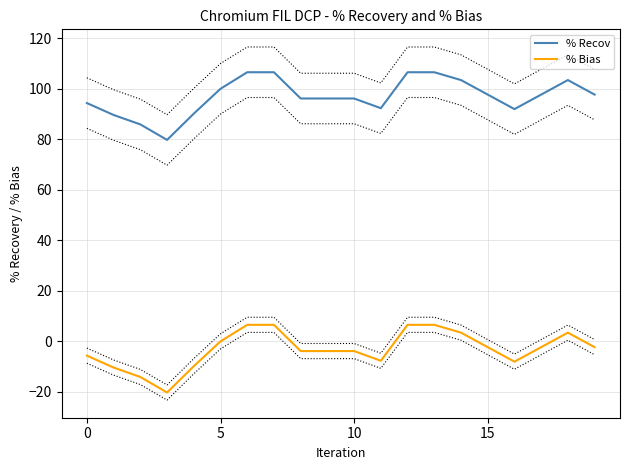

At which label does % Recov first exceed 97?

5